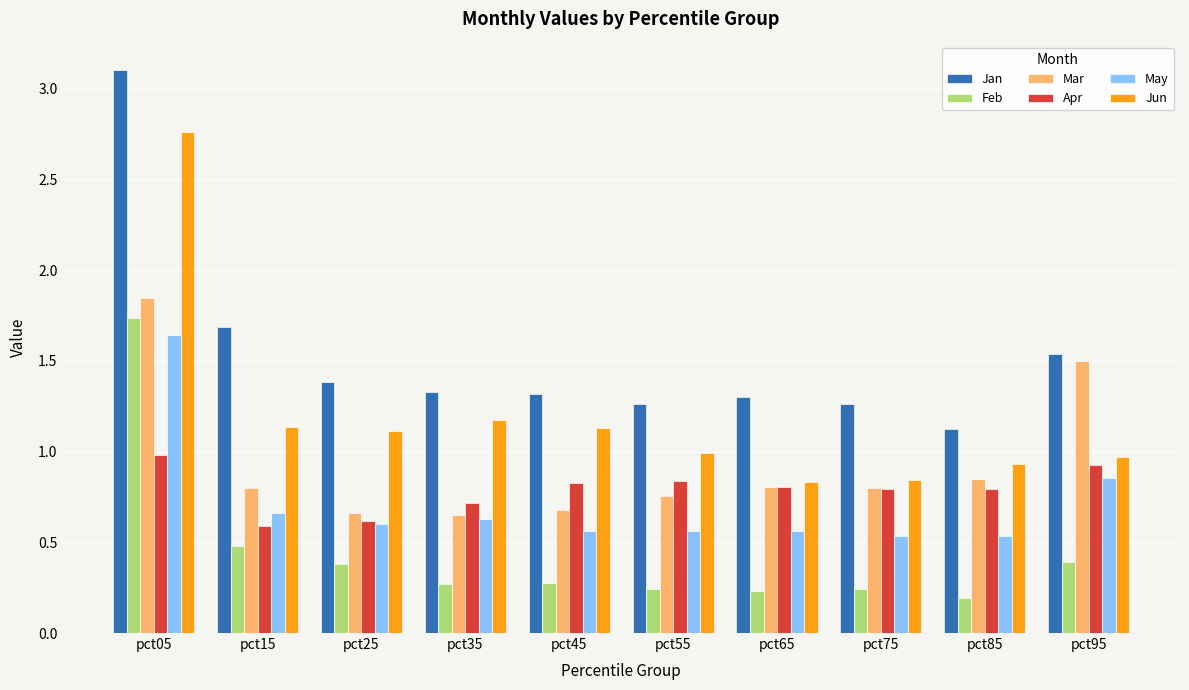

At which label does Mar reach its peak?

pct05